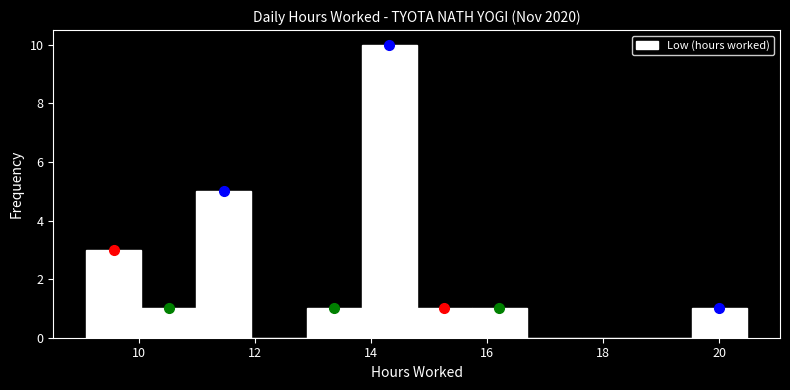

Reading left to right, transcribe this chart: for each bar, give the range it covers on the x-axis and its height. Neither the bar edges nor the heights are printed on the chart, so give them approximately, as read against the axes.

9.2 to 10.0: 3
10.0 to 11.0: 1
11.0 to 12.0: 5
12.0 to 12.8: 0
12.8 to 13.8: 1
13.8 to 14.8: 10
14.8 to 15.8: 1
15.8 to 16.6: 1
16.6 to 17.6: 0
17.6 to 18.6: 0
18.6 to 19.6: 0
19.6 to 20.4: 1